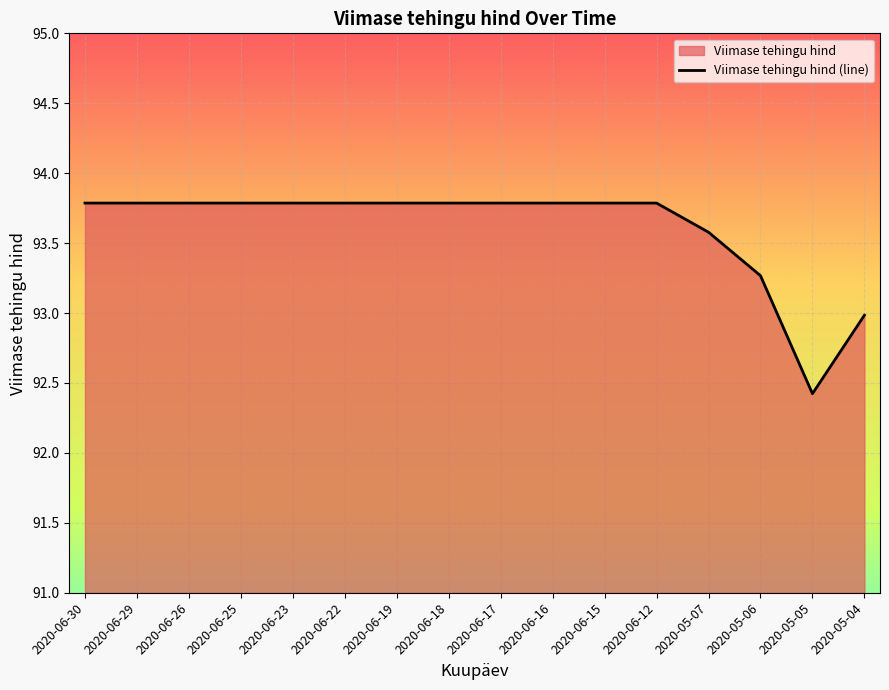

At which label is the value closest to 93?

2020-05-04